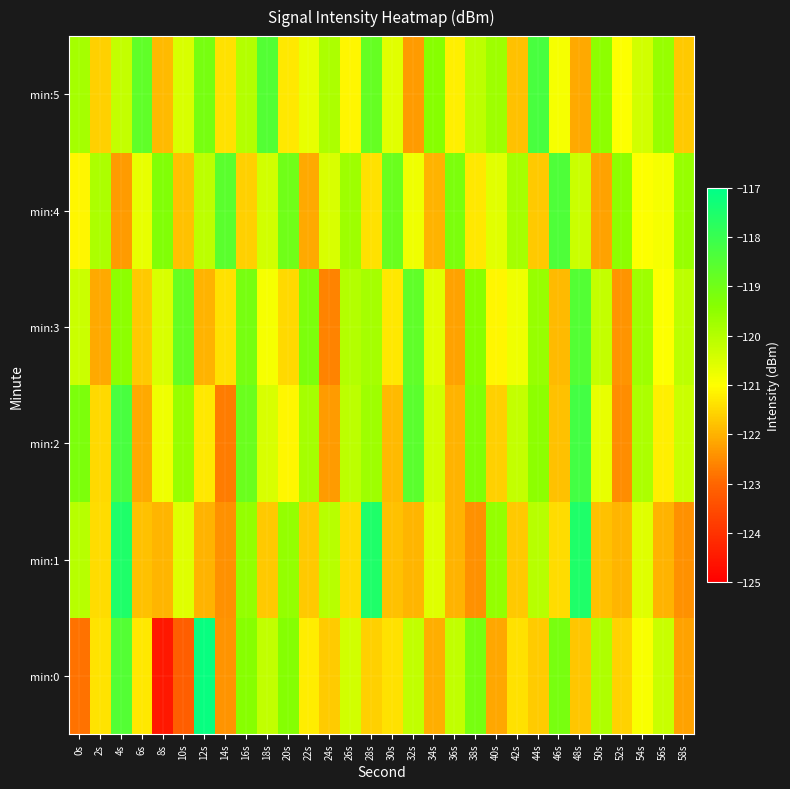

Which category has the highest value across all series?

12s